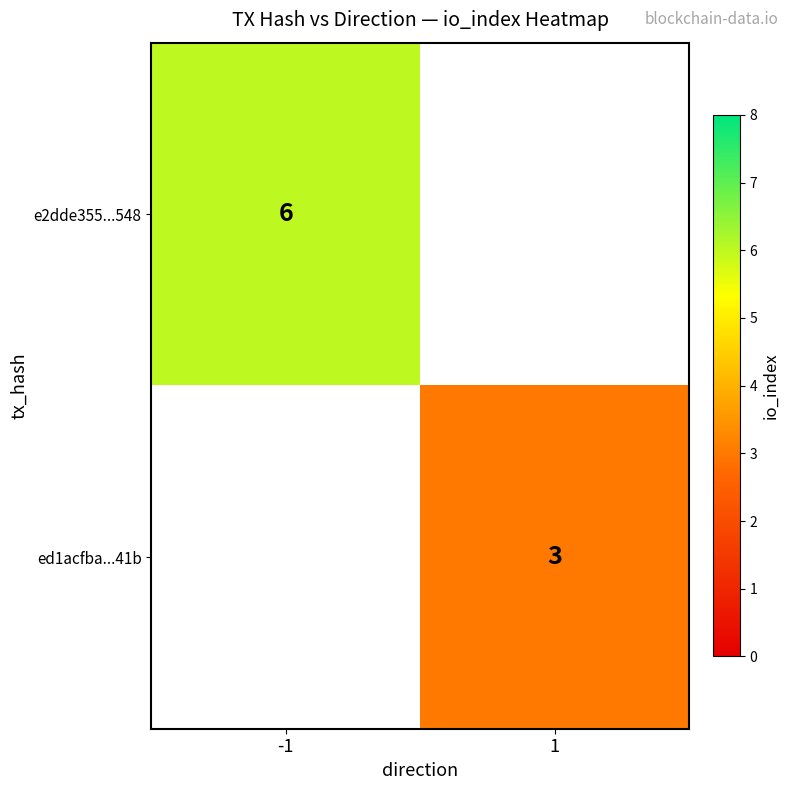

Is it true that e2dde355...548 equals 3 at -1?

False